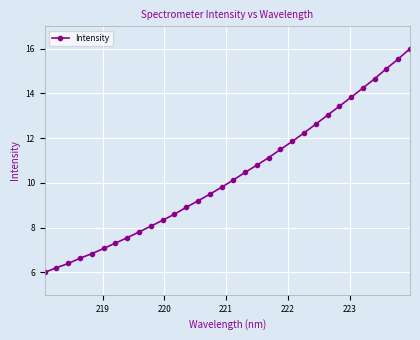

Reading left to right, extract all data points from this chart.

6.0	6.2	6.4	6.6	6.8	7.1	7.3	7.6	7.8	8.1	8.3	8.6	8.9	9.2	9.5	9.8	10.1	10.5	10.8	11.1	11.5	11.9	12.2	12.6	13.0	13.4	13.8	14.2	14.7	15.1	15.5	16.0